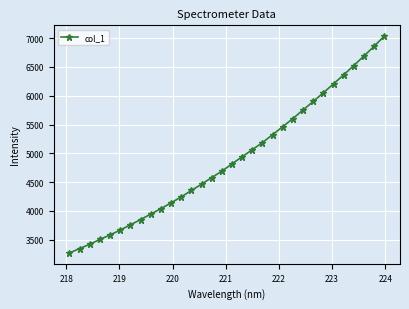

What is the difference between the maximum and minimum values?

3765.5